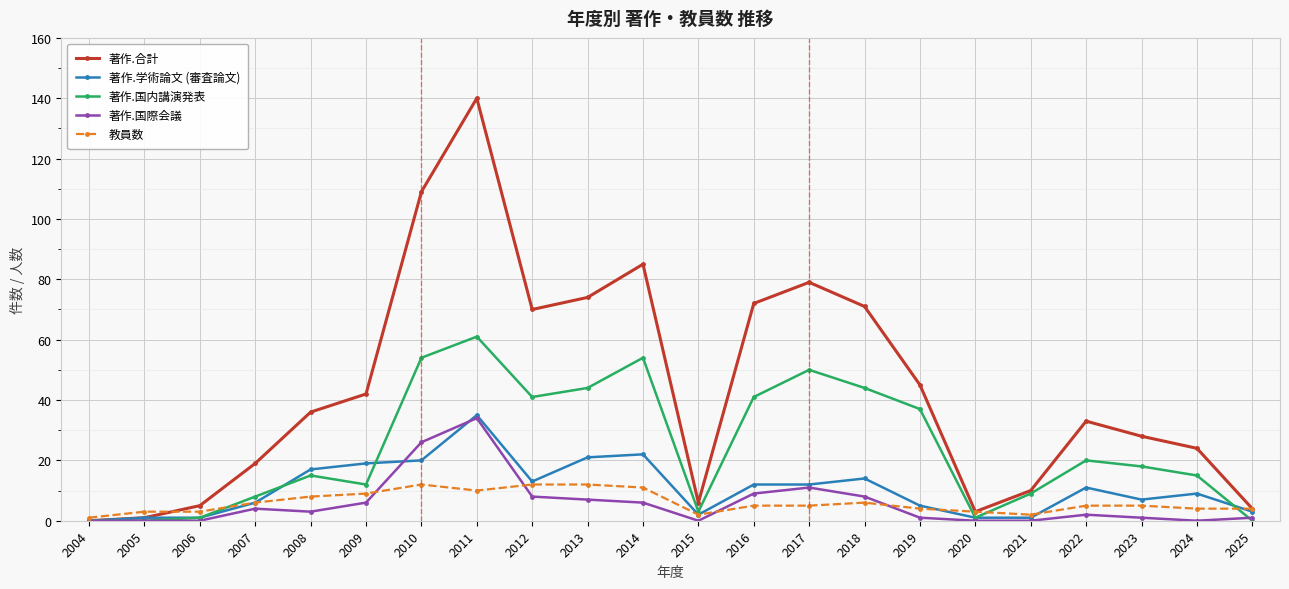

Reading left to right, transcribe all the data shown in this chart.

著作.合計: 2004=0	2005=1	2006=5	2007=19	2008=36	2009=42	2010=109	2011=140	2012=70	2013=74	2014=85	2015=6	2016=72	2017=79	2018=71	2019=45	2020=3	2021=10	2022=33	2023=28	2024=24	2025=4
著作.学術論文 (審査論文): 2004=0	2005=1	2006=1	2007=6	2008=17	2009=19	2010=20	2011=35	2012=13	2013=21	2014=22	2015=2	2016=12	2017=12	2018=14	2019=5	2020=1	2021=1	2022=11	2023=7	2024=9	2025=3
著作.国内講演発表: 2004=0	2005=0	2006=1	2007=8	2008=15	2009=12	2010=54	2011=61	2012=41	2013=44	2014=54	2015=3	2016=41	2017=50	2018=44	2019=37	2020=1	2021=9	2022=20	2023=18	2024=15	2025=0
著作.国際会議: 2004=0	2005=0	2006=0	2007=4	2008=3	2009=6	2010=26	2011=34	2012=8	2013=7	2014=6	2015=0	2016=9	2017=11	2018=8	2019=1	2020=0	2021=0	2022=2	2023=1	2024=0	2025=1
教員数: 2004=1	2005=3	2006=3	2007=6	2008=8	2009=9	2010=12	2011=10	2012=12	2013=12	2014=11	2015=2	2016=5	2017=5	2018=6	2019=4	2020=3	2021=2	2022=5	2023=5	2024=4	2025=4